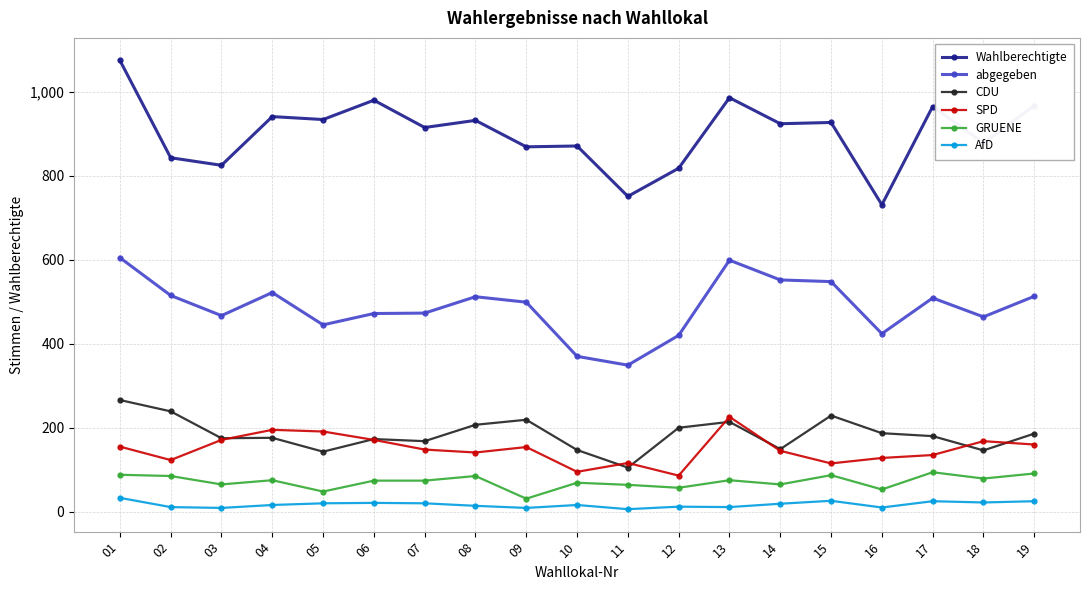

What is the sum of all AfD values?

325